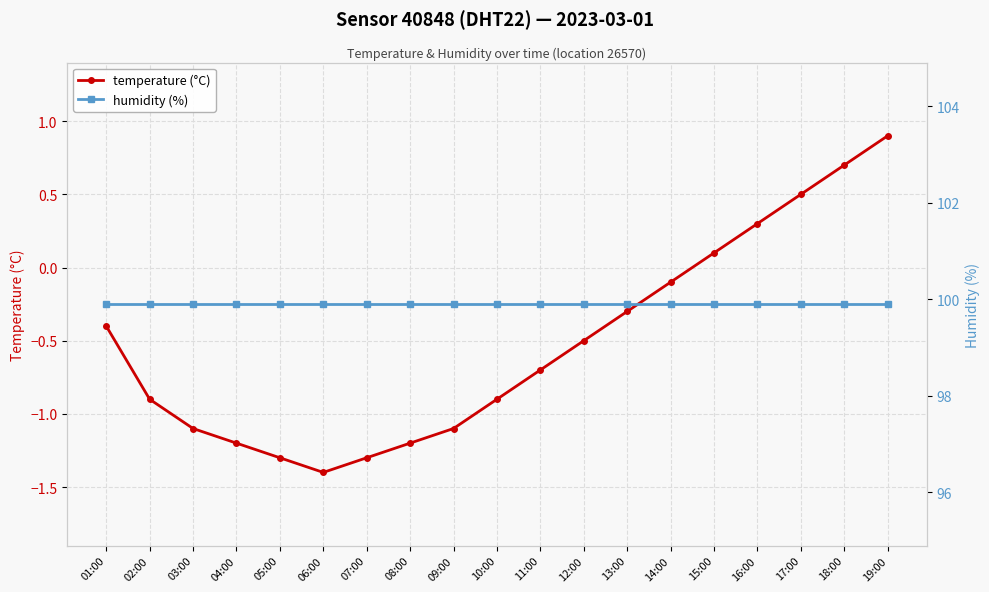

What is the highest value of the temperature (°C) series?

0.9